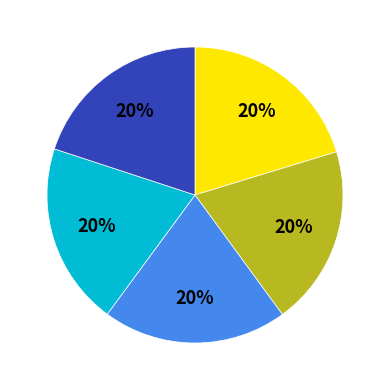

How many slices are in this pie chart?

5